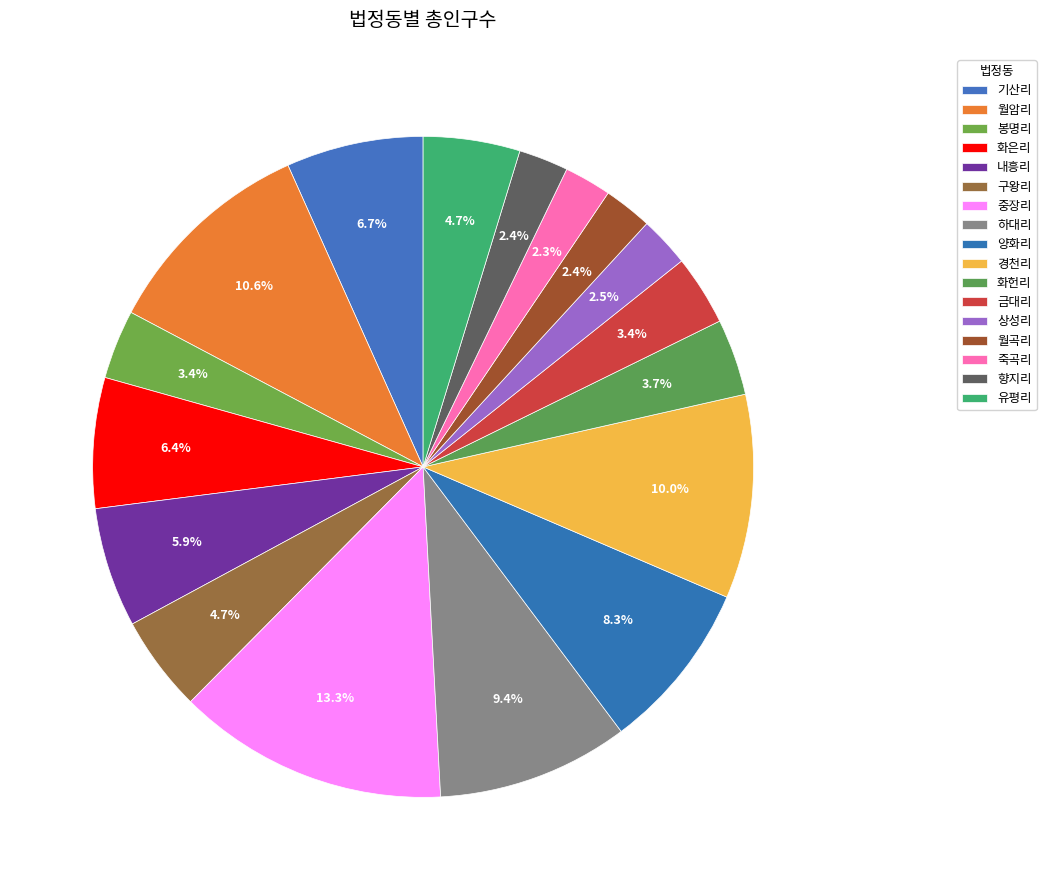

To the nearest percent, what is the difference between the 봉명리 and 화은리 slice percentages?

3%